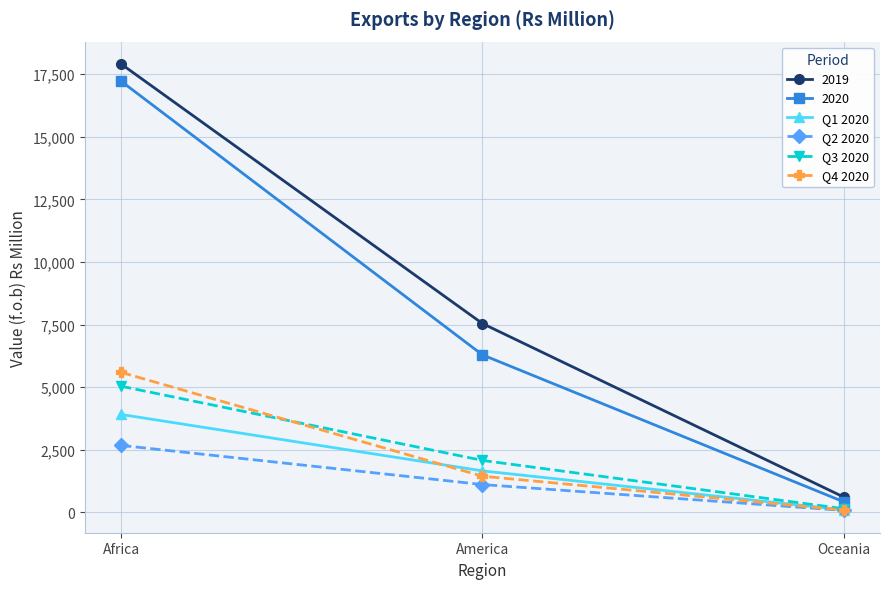

What is the average value of the Q2 2020 series?

1289